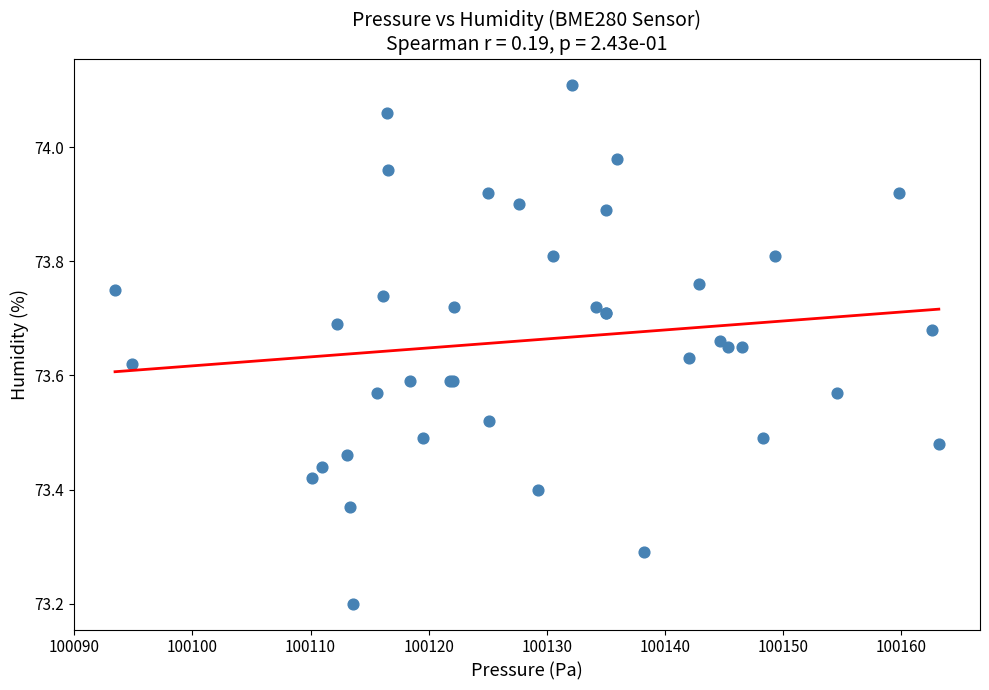

What Y value in the scatter plot is closest to 73?

73.2